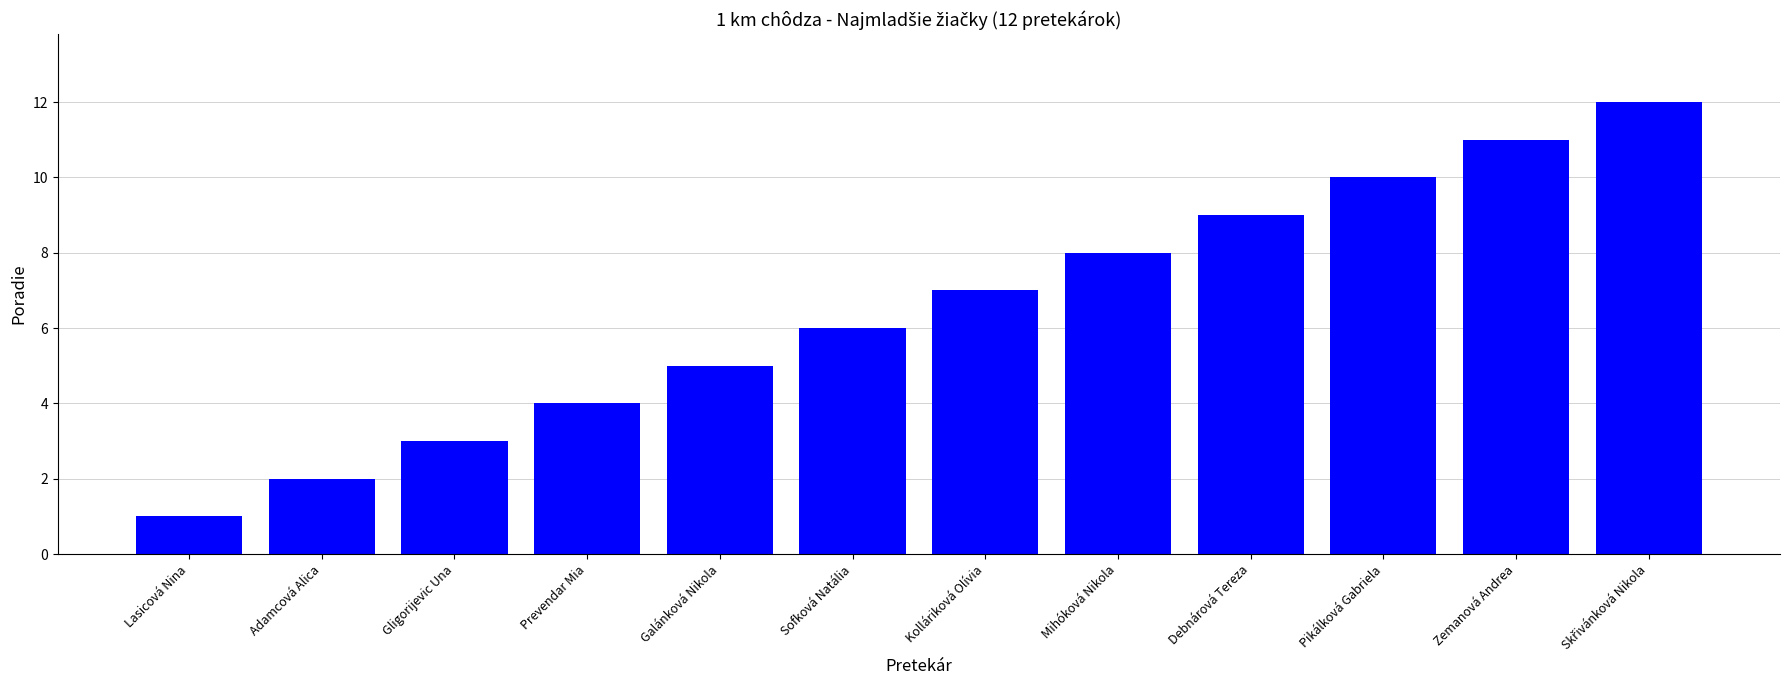

What is the difference between the maximum and minimum values?

11